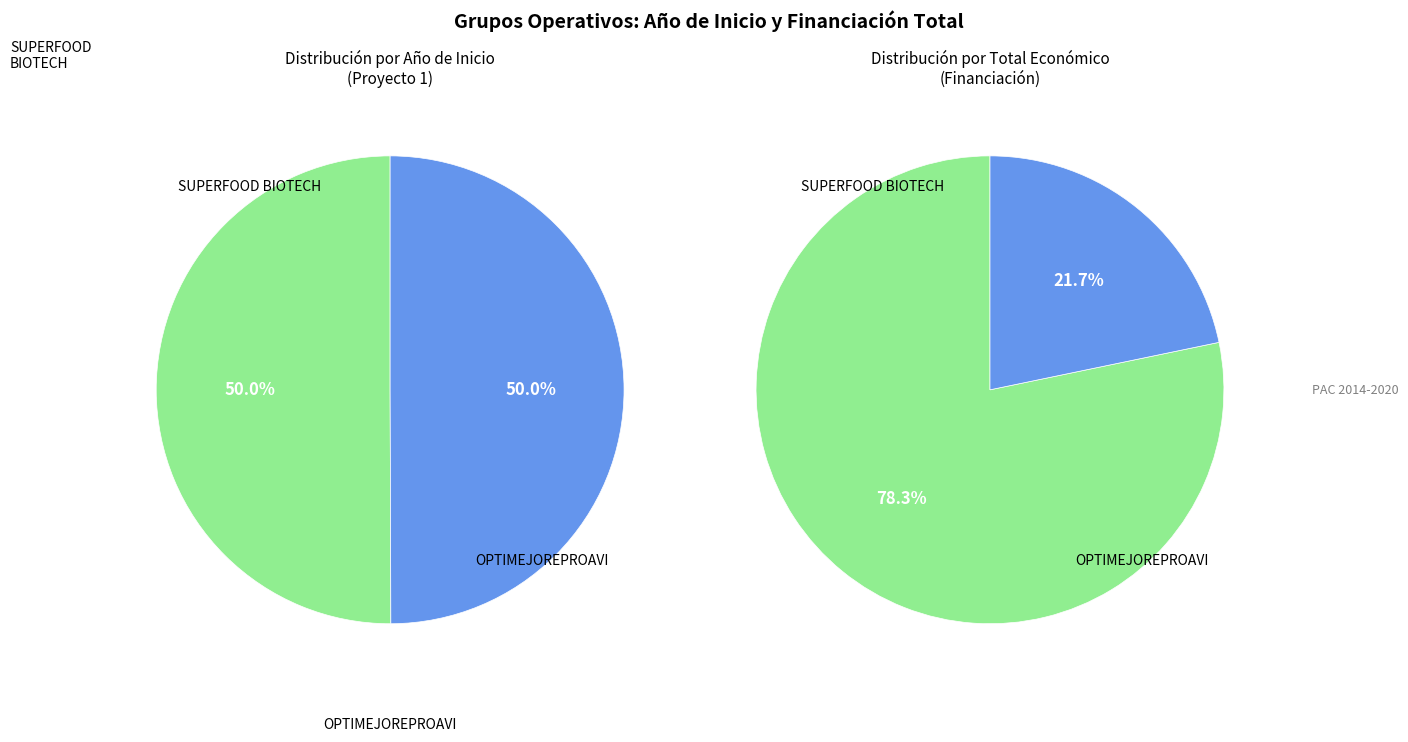

Which has a higher value, Grupo Operativo SUPERFOOD BIOTECH or Grupo Operativo OPTIMEJOREPROAVI?

Grupo Operativo SUPERFOOD BIOTECH